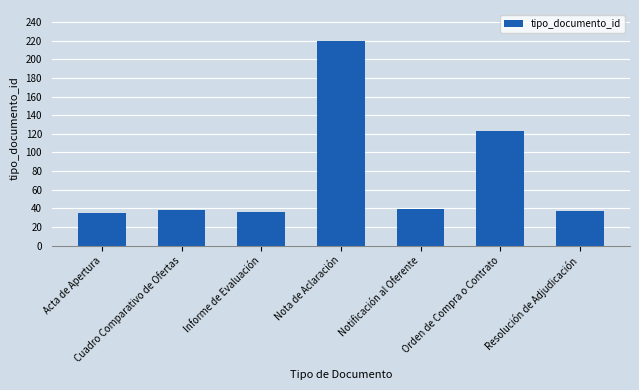

What position from the right is Notificación al Oferente?

3